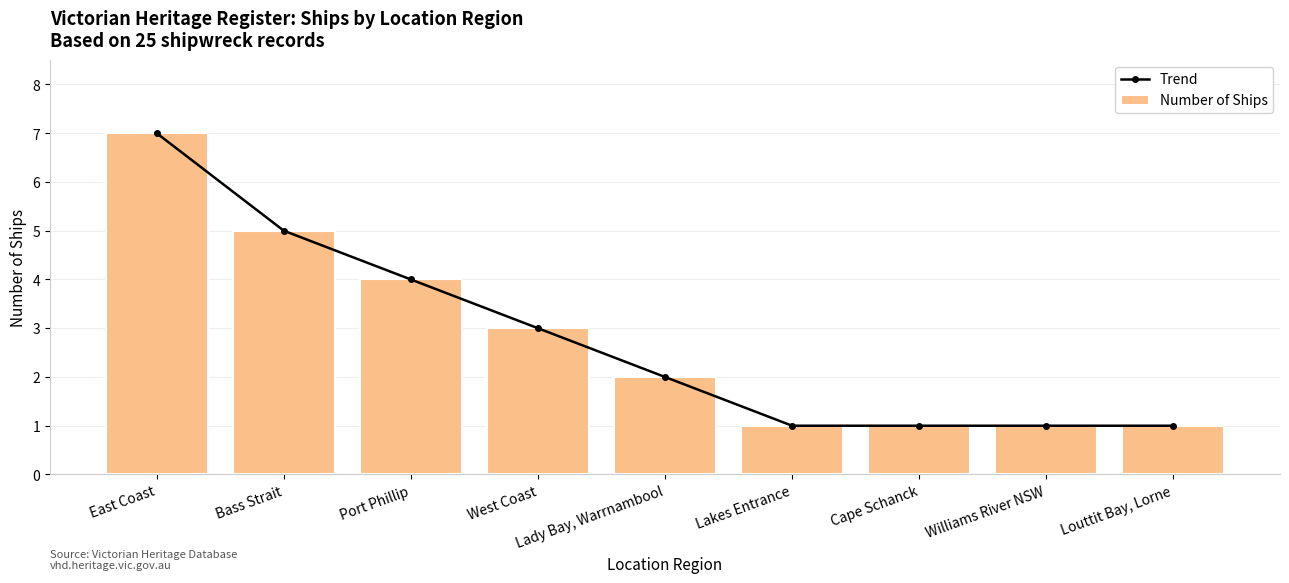

Rank the series at West Coast from lowest to highest value.

Trend, Number of Ships